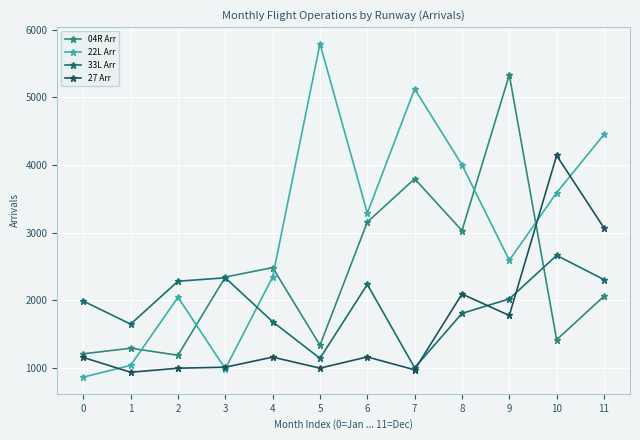

Where does the 22L Arr series first go above 3287?

5